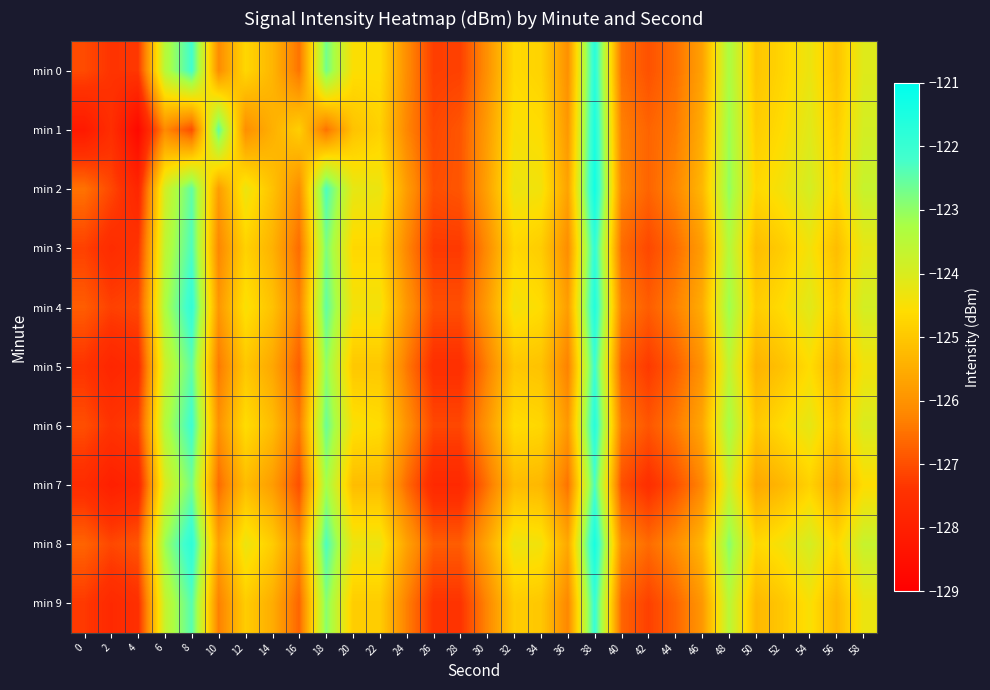

Count the number of data series in this chart.

10